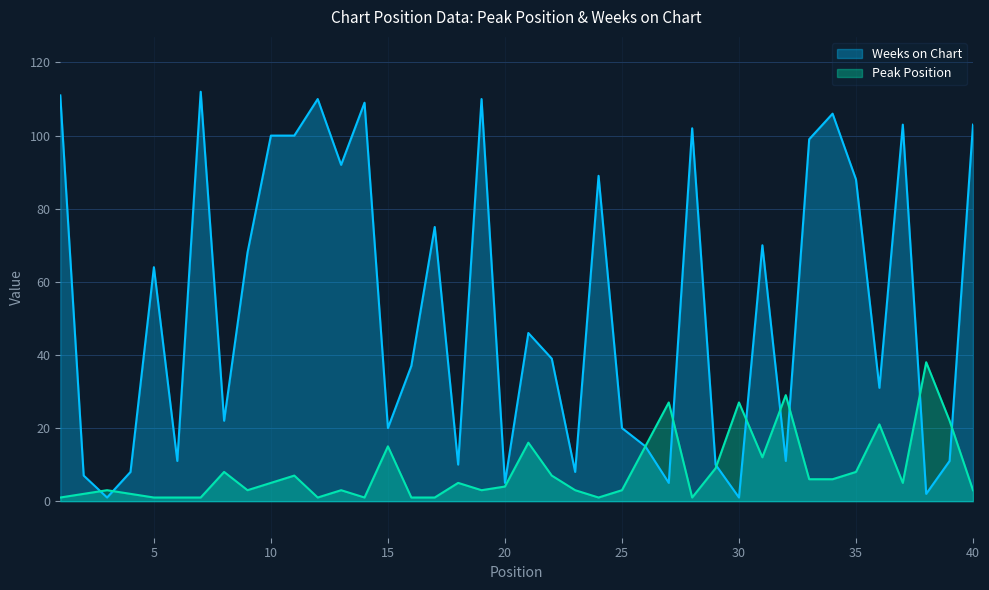

What is the highest value of the Peak Position series?

38